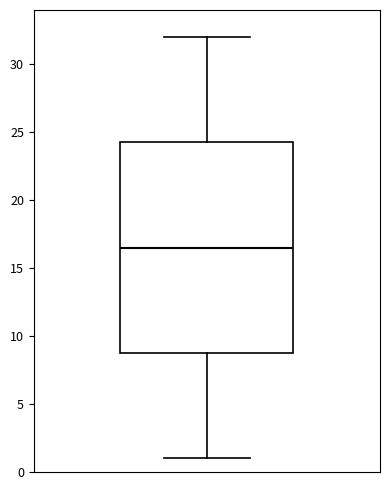

Where is the upper edge of the box on the y-axis? The values are not printed on the chart, so give them approximately, as read against the axis.

24.5